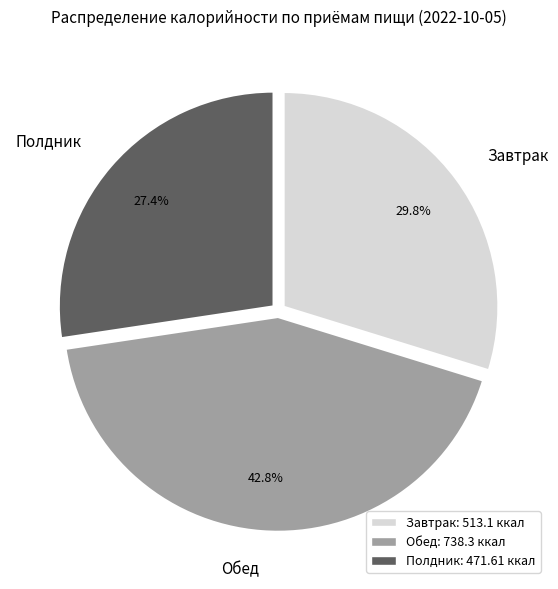

To the nearest percent, what percentage of the pie is Завтрак?

30%